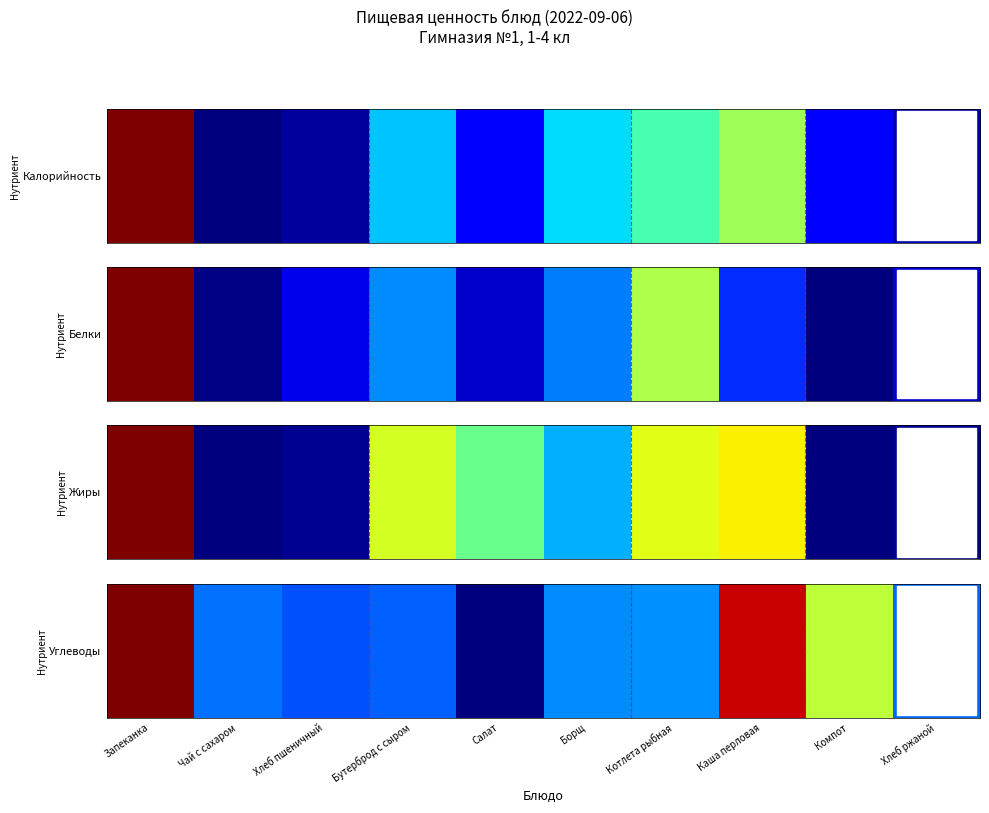

The chart shows a value of 1.6 at Запеканка. True or false?

False